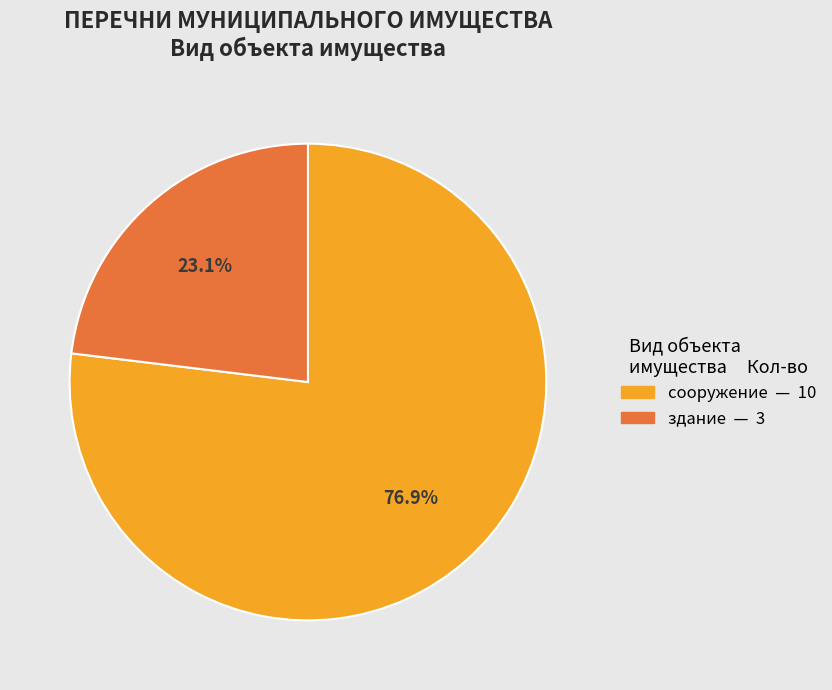

To the nearest percent, what portion does здание represent?

23%